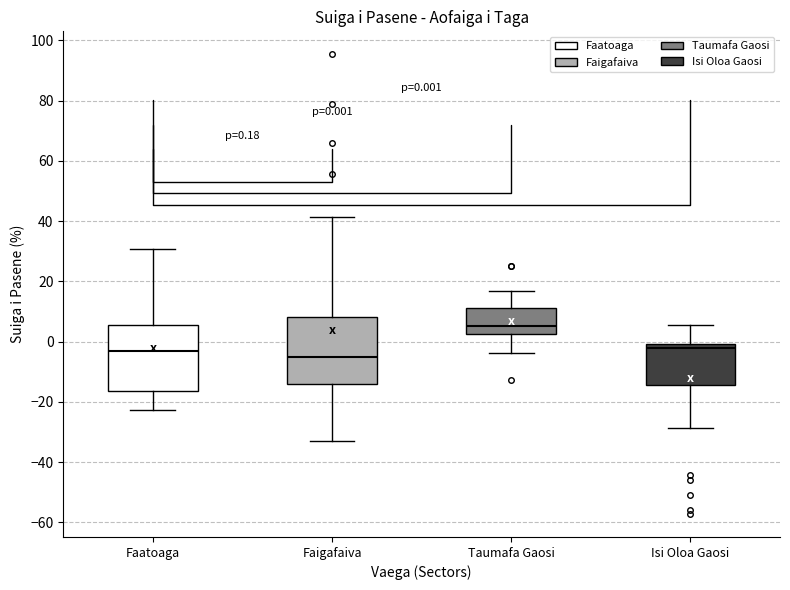

Which box has the highest median line?

Taumafa Gaosi